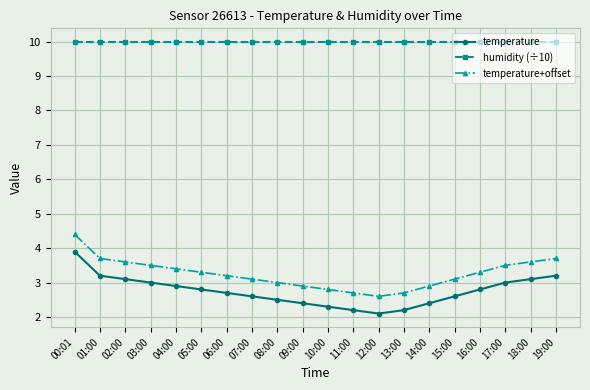

What is the spread (max minus min) of values at 02:00?

6.9